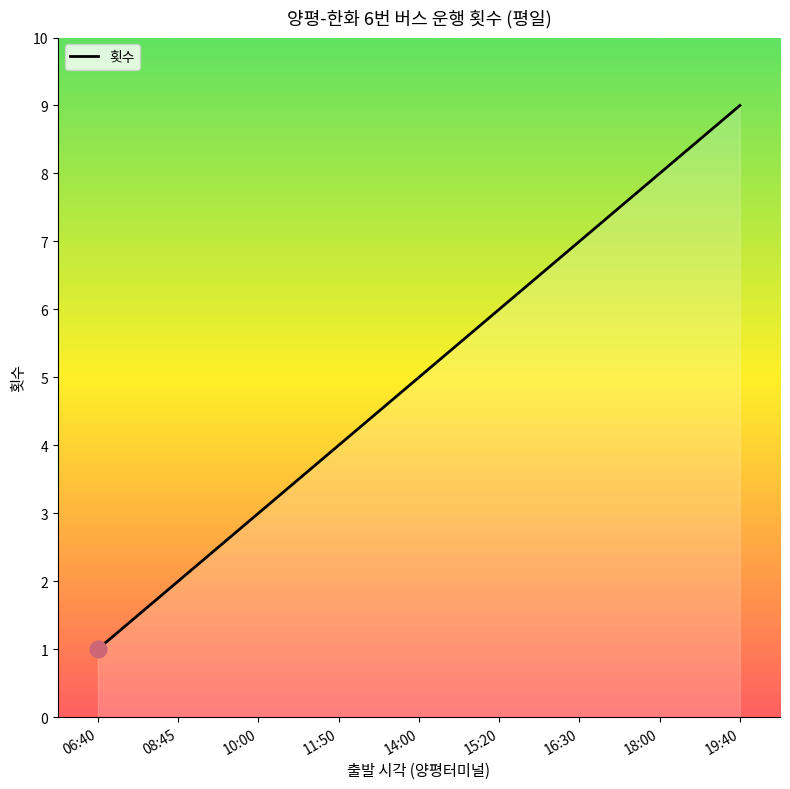

What is the sum of the values at 18:00 and 11:50?

12